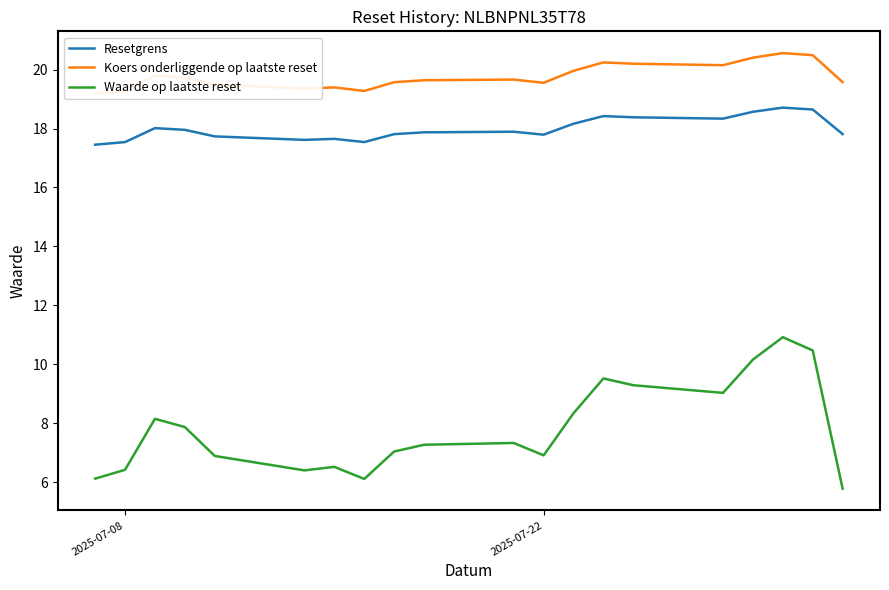

True or false: Resetgrens and Waarde op laatste reset intersect in this chart.

False